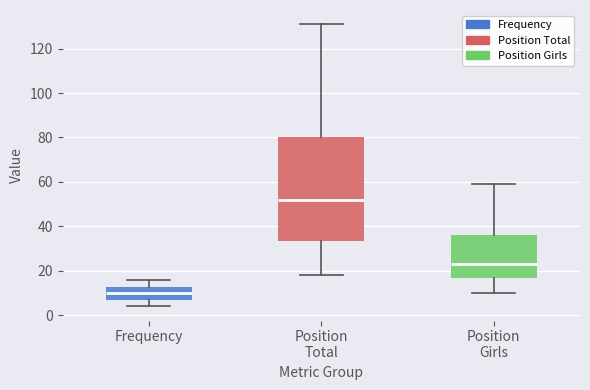

Reading left to right, read every box against the y-axis: the position of its median line, the range the box covers, and the ends of its whiskers. The values are not printed on the chart, so give them approximately, as read against the axis.

Frequency: median 10, box 8 to 12, whiskers 4 to 16
Position Total: median 52, box 34 to 80, whiskers 18 to 132
Position Girls: median 24, box 18 to 36, whiskers 10 to 60